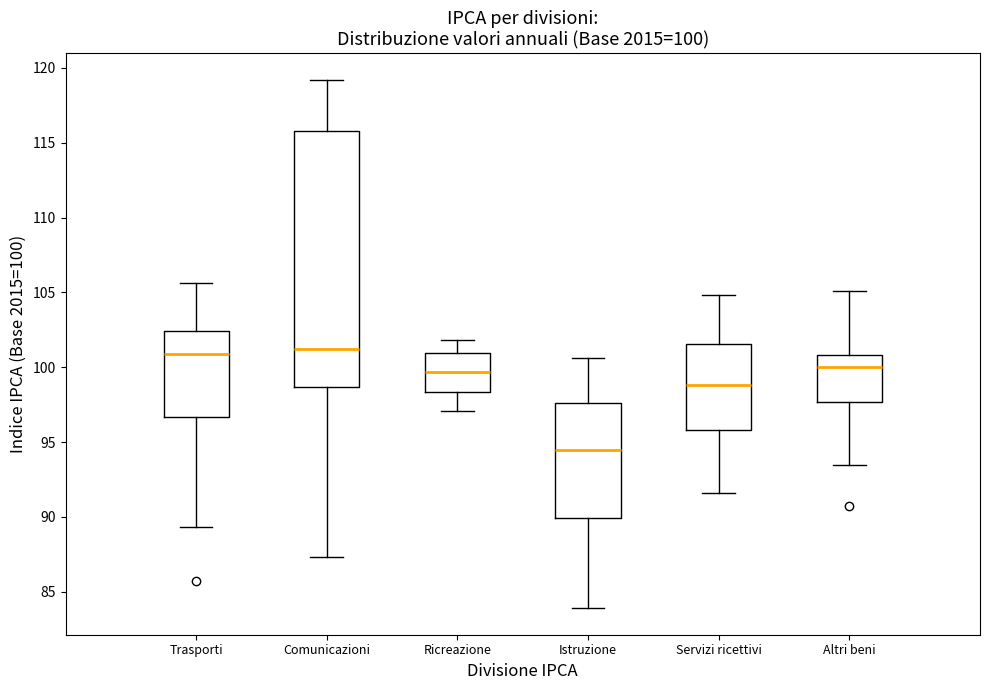

Comparing the boxes themselves (not the whiskers), which one is the tallest?

Comunicazioni